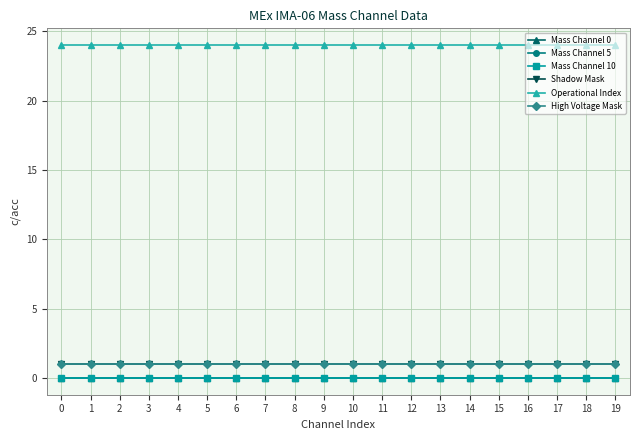

Which series has the largest range (max minus min)?

Mass Channel 0